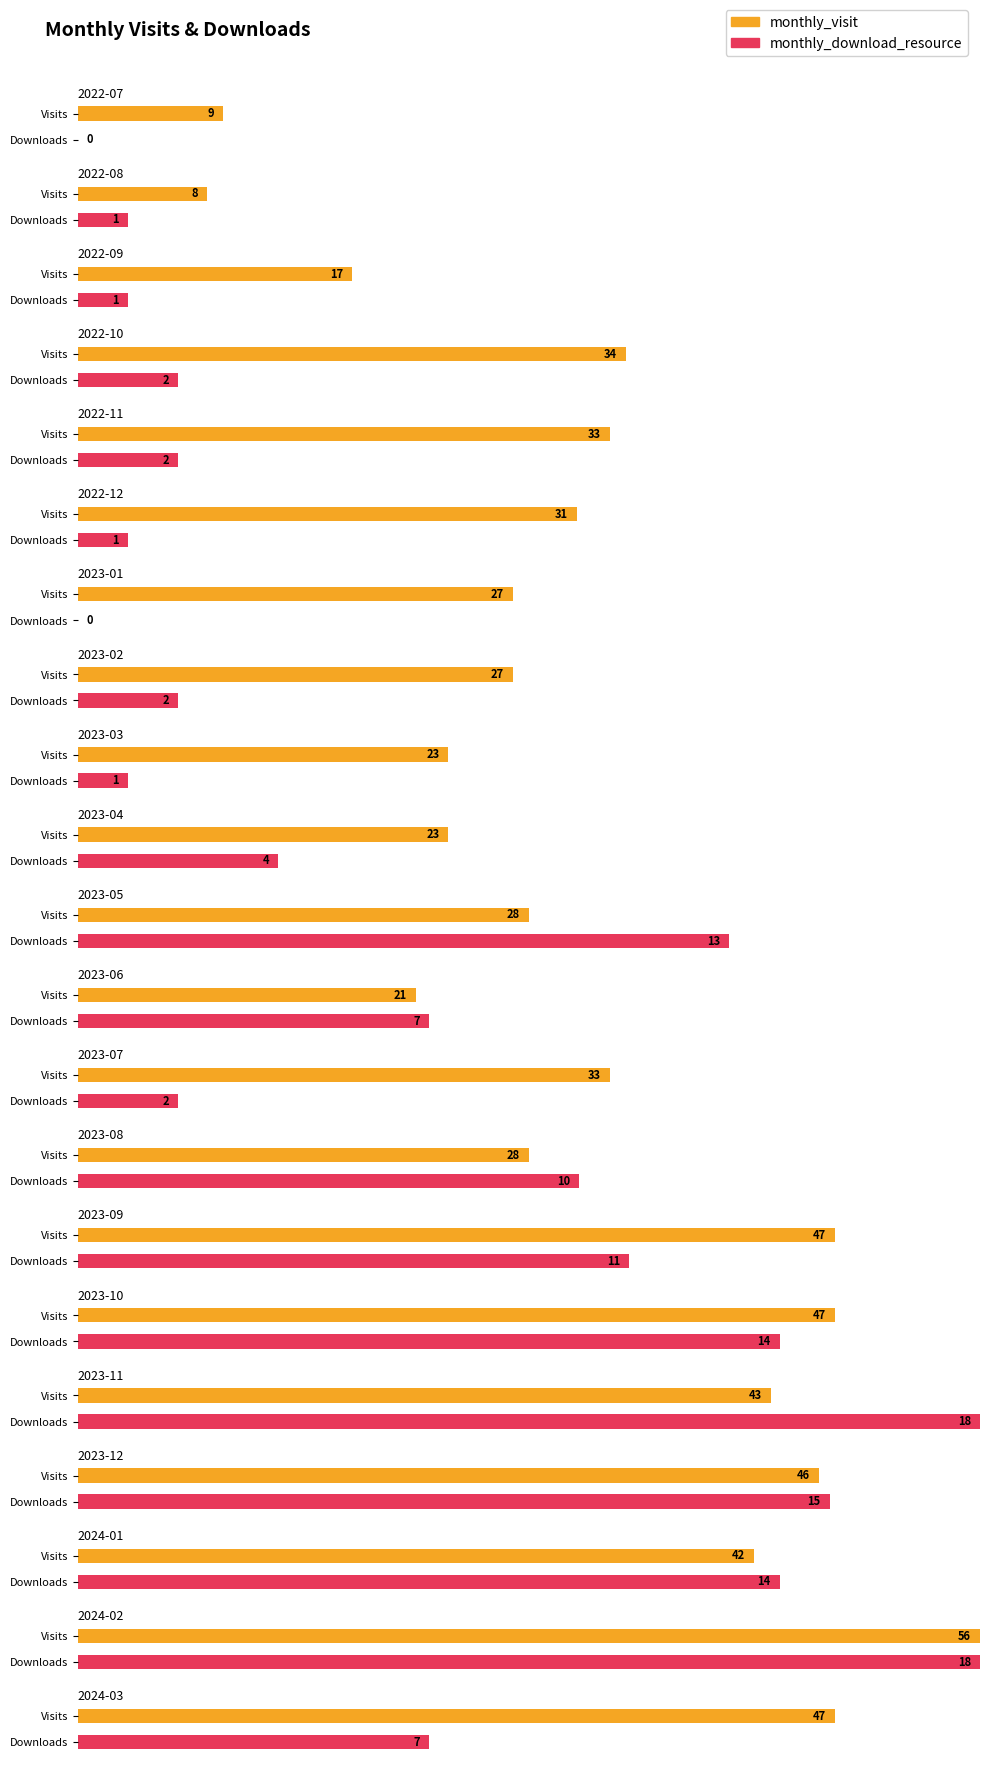

At which category is the sum across all series the highest?

2024-02